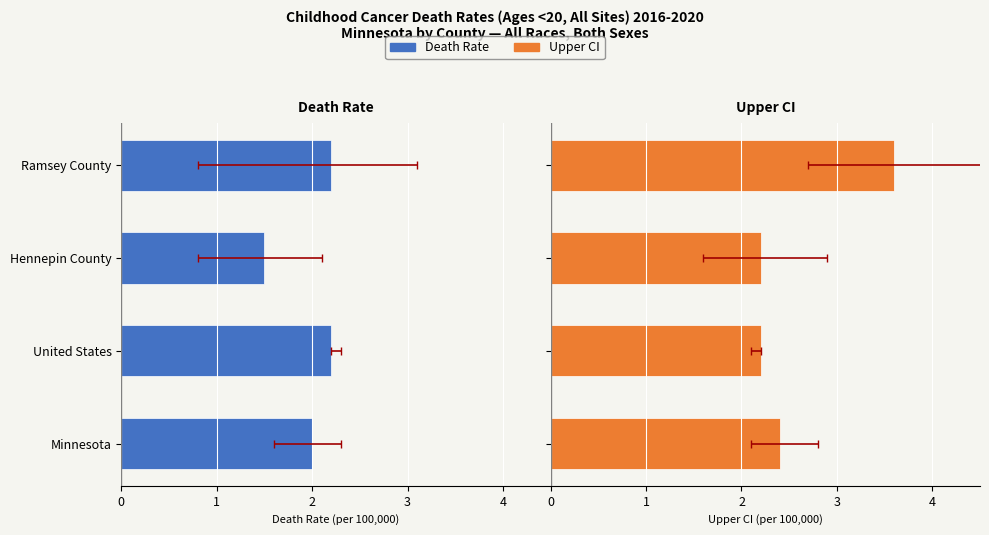

What is the minimum value for Upper CI?

2.2